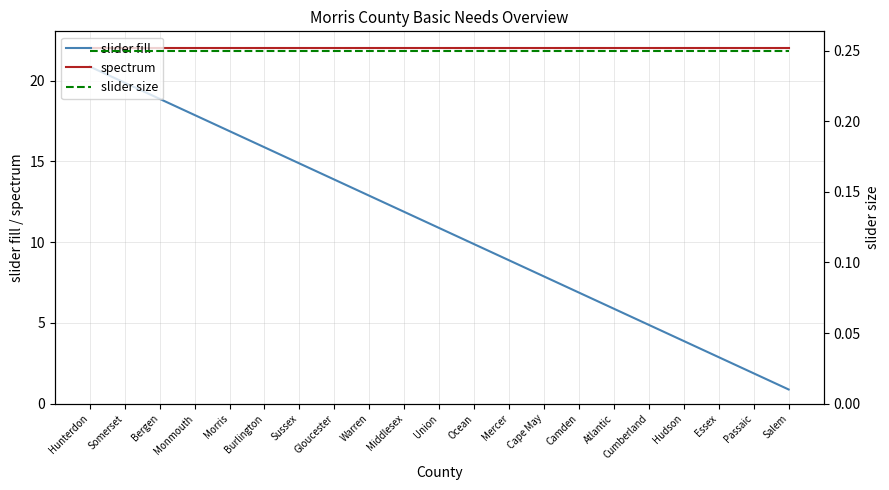

Is it true that slider fill equals 3.9 at Hudson?

True